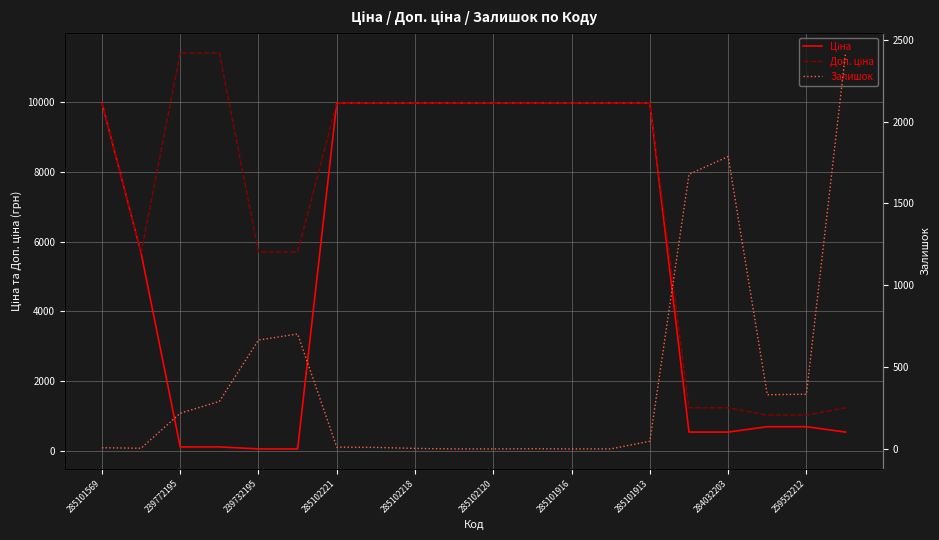

True or false: Залишок and Ціна intersect in this chart.

True